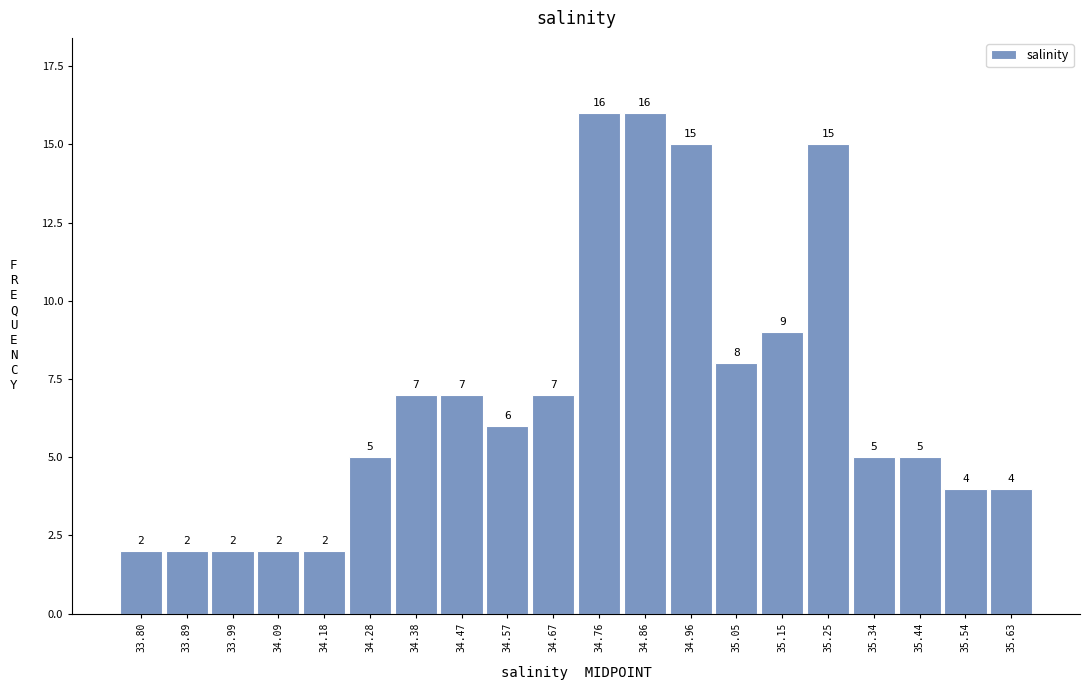

Reading left to right, list every bar in this chart as the range it spans on the x-axis followed by its height. The bar edges are not printed on the chart, so give them approximately, as read against the axis.

33.75 to 33.85: 2
33.85 to 33.94: 2
33.94 to 34.04: 2
34.04 to 34.14: 2
34.14 to 34.23: 2
34.23 to 34.33: 5
34.33 to 34.43: 7
34.43 to 34.52: 7
34.52 to 34.62: 6
34.62 to 34.72: 7
34.72 to 34.81: 16
34.81 to 34.91: 16
34.91 to 35.00: 15
35.00 to 35.10: 8
35.10 to 35.20: 9
35.20 to 35.29: 15
35.29 to 35.39: 5
35.39 to 35.49: 5
35.49 to 35.58: 4
35.58 to 35.68: 4